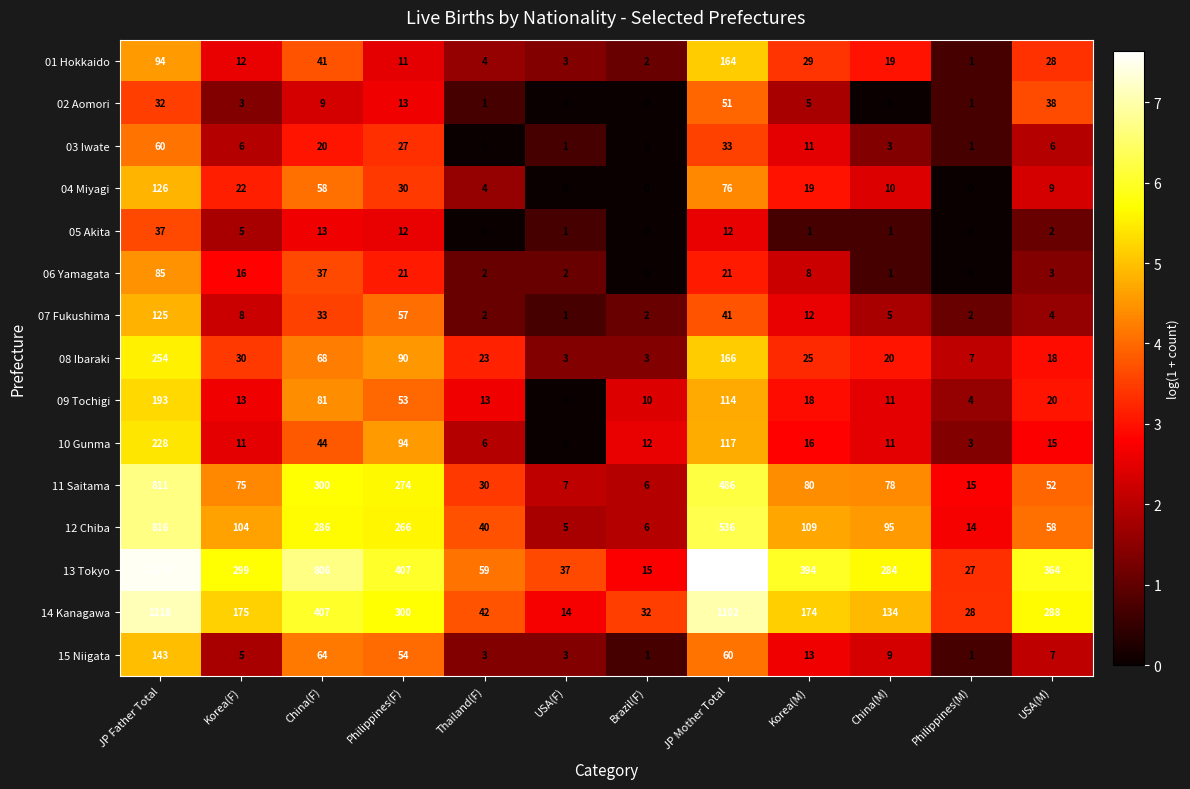

What is the average value of the 12 Chiba series?

195